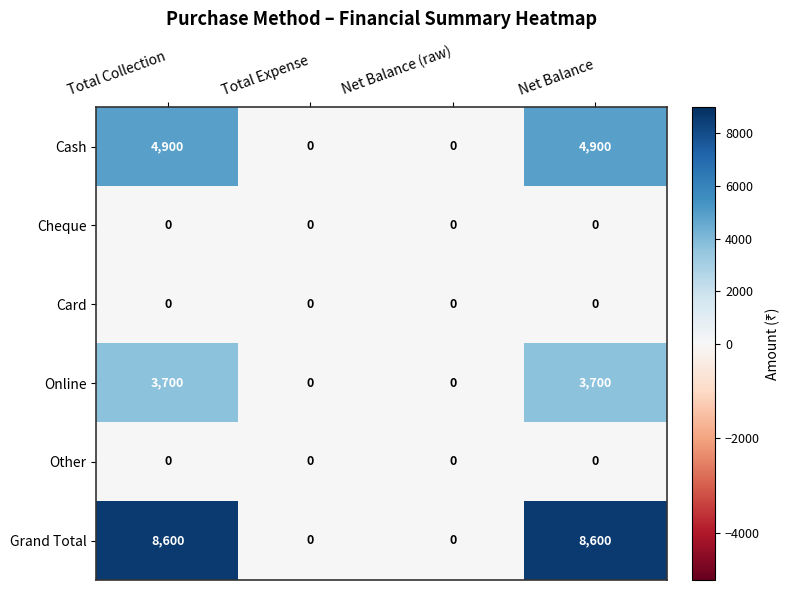

Which series has the largest total across all categories?

Grand Total